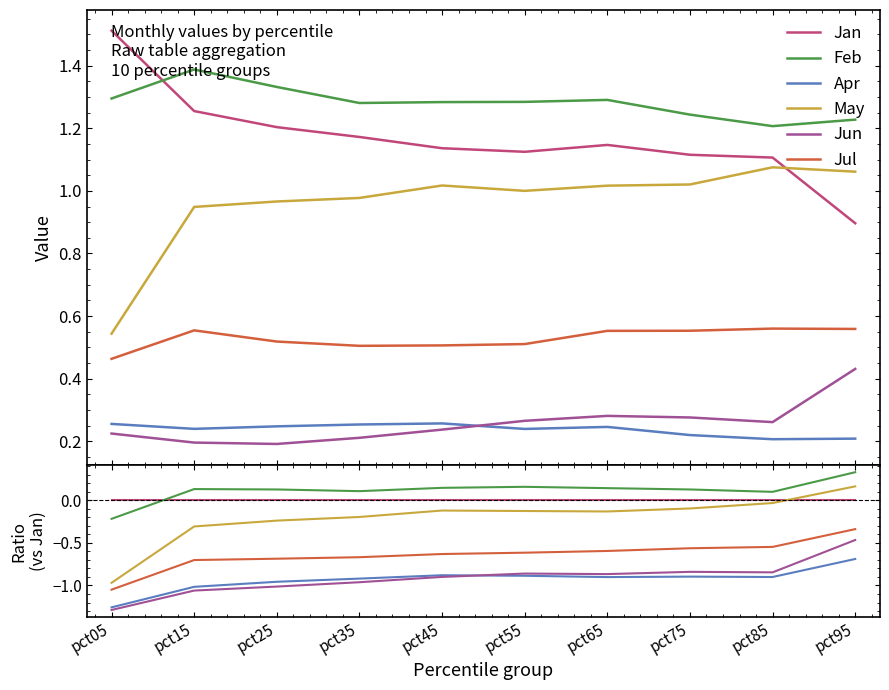

What are all the series names shown in the legend?

Jan, Feb, Apr, May, Jun, Jul